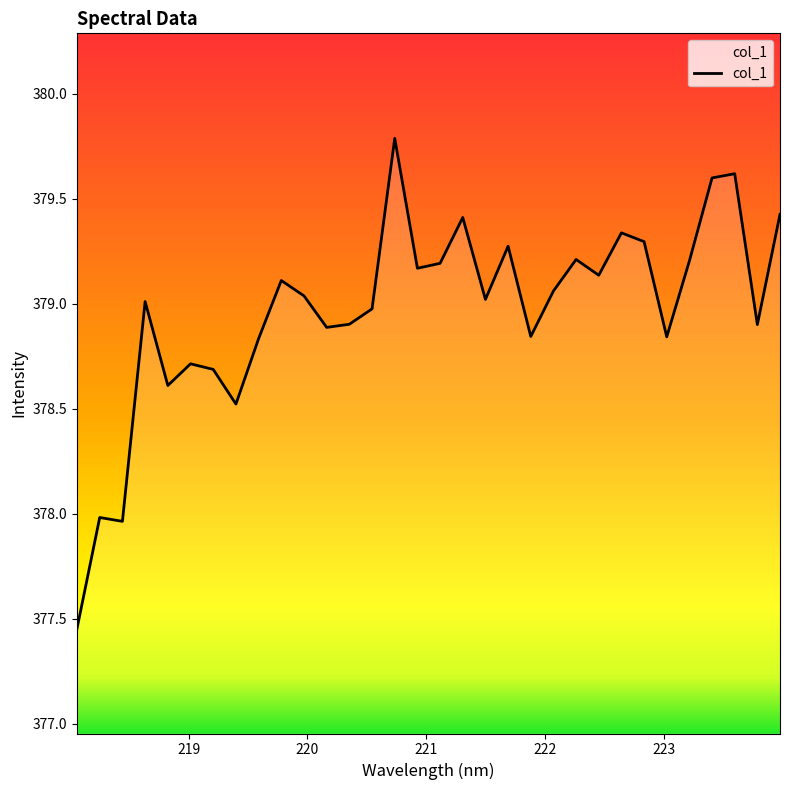

What is the maximum value shown in the chart?

379.8